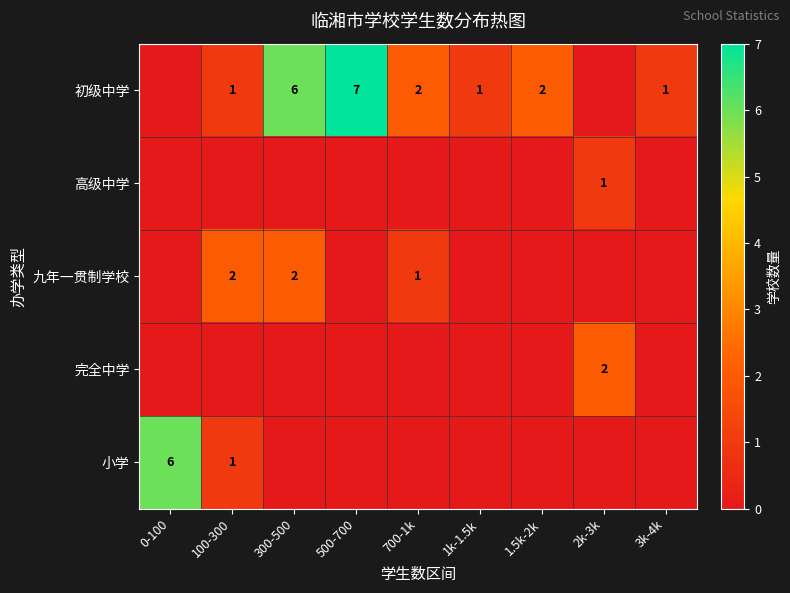

The value of 小学 at 0-100 is 9. True or false?

False